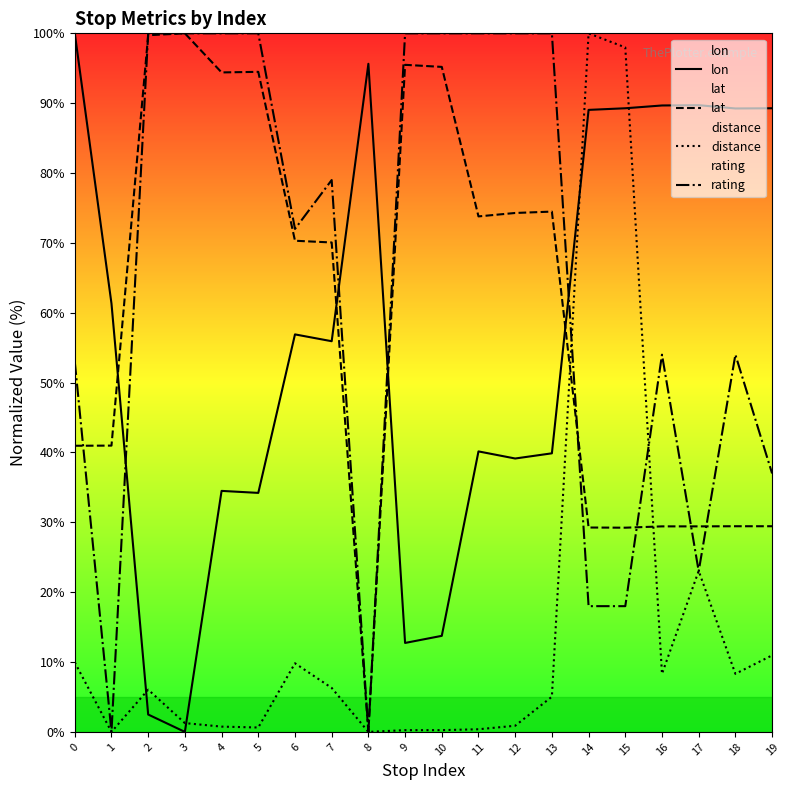

Which series ends up on top after the final intersection of rating and lat?

rating